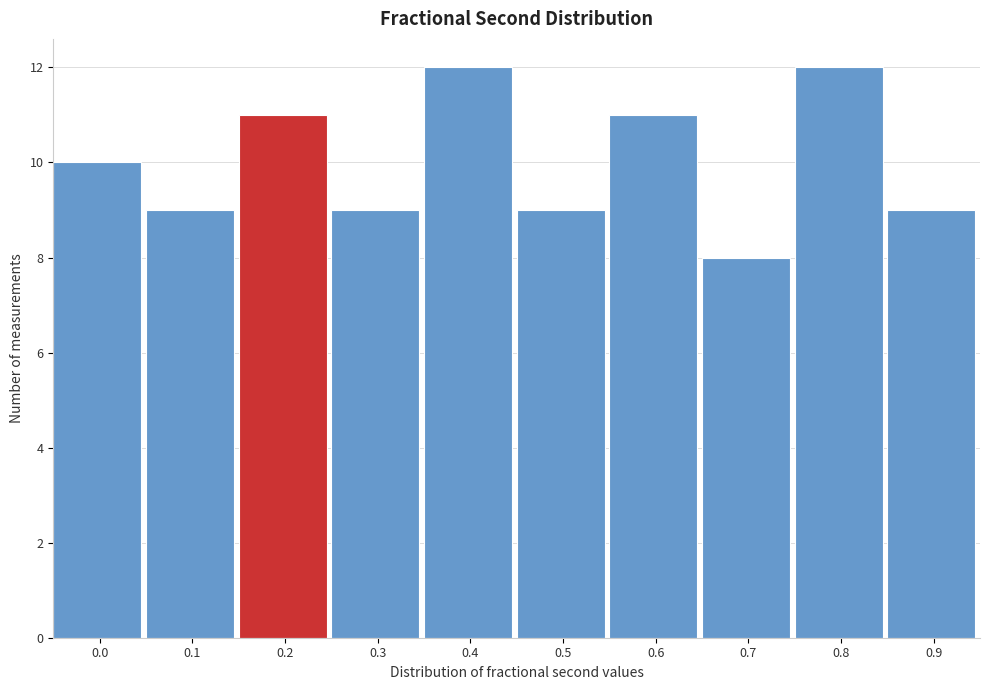

Reading left to right, transcribe all the data shown in this chart.

0.0=10	0.1=9	0.2=11	0.3=9	0.4=12	0.5=9	0.6=11	0.7=8	0.8=12	0.9=9